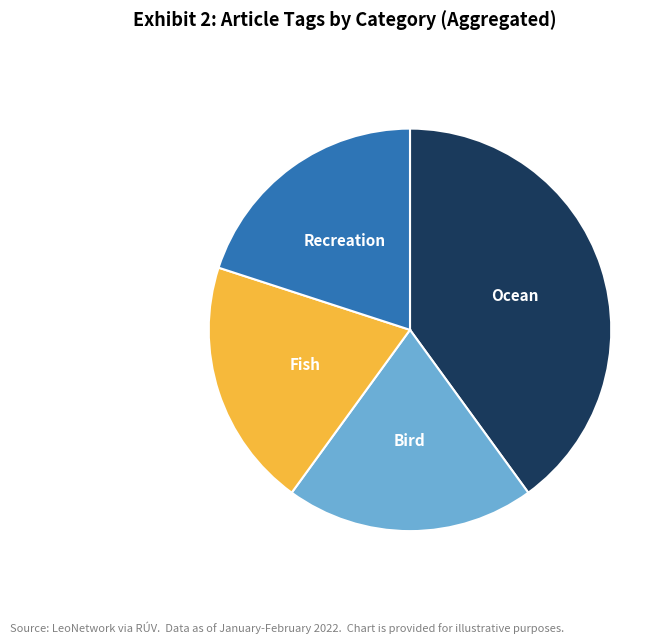

Is it true that Recreation is 20% of the pie?

True